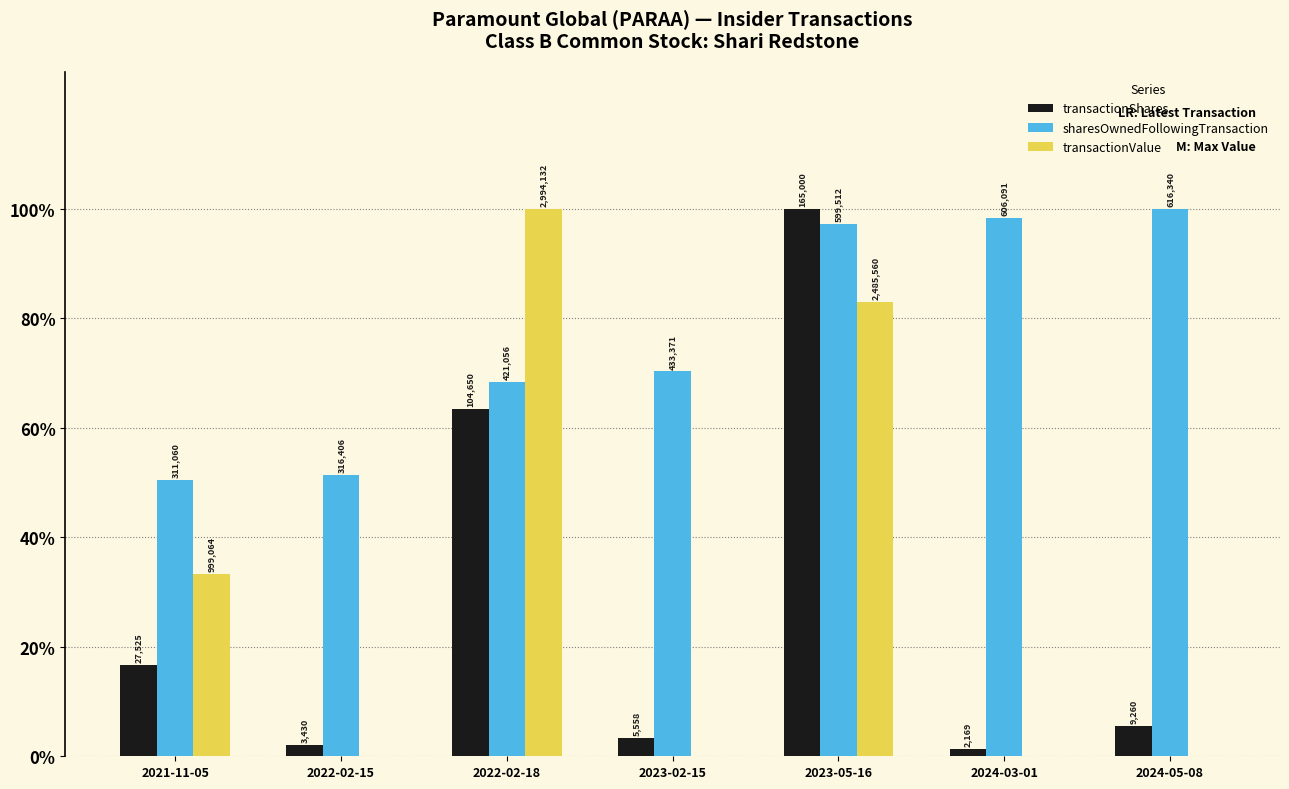

Does the chart contain stacked bars?

No